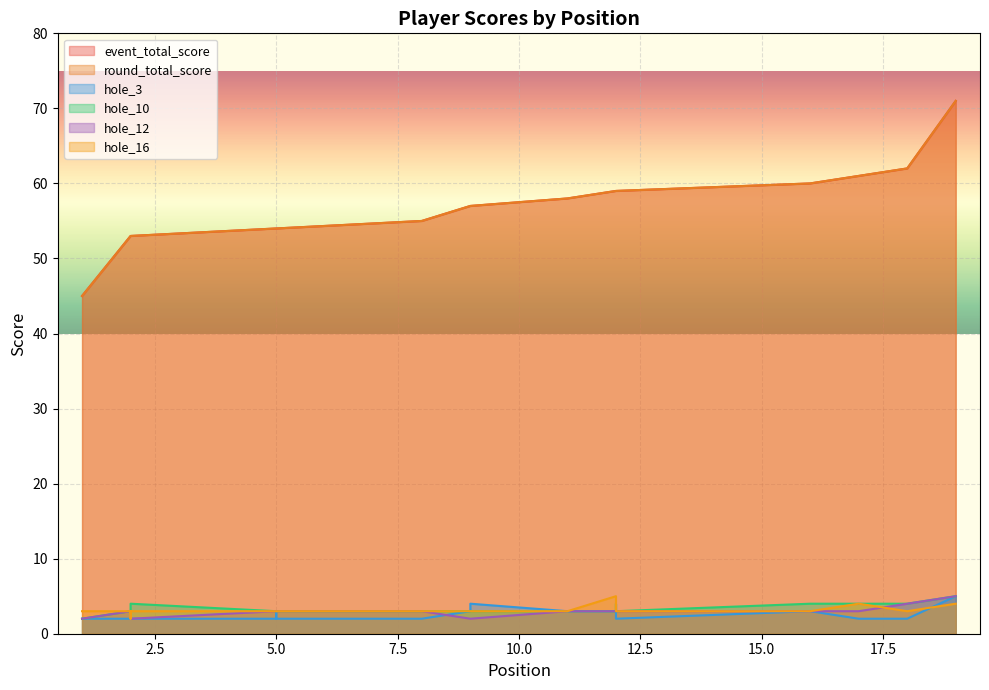

The hole_3 series shows 2 at 9. True or false?

False